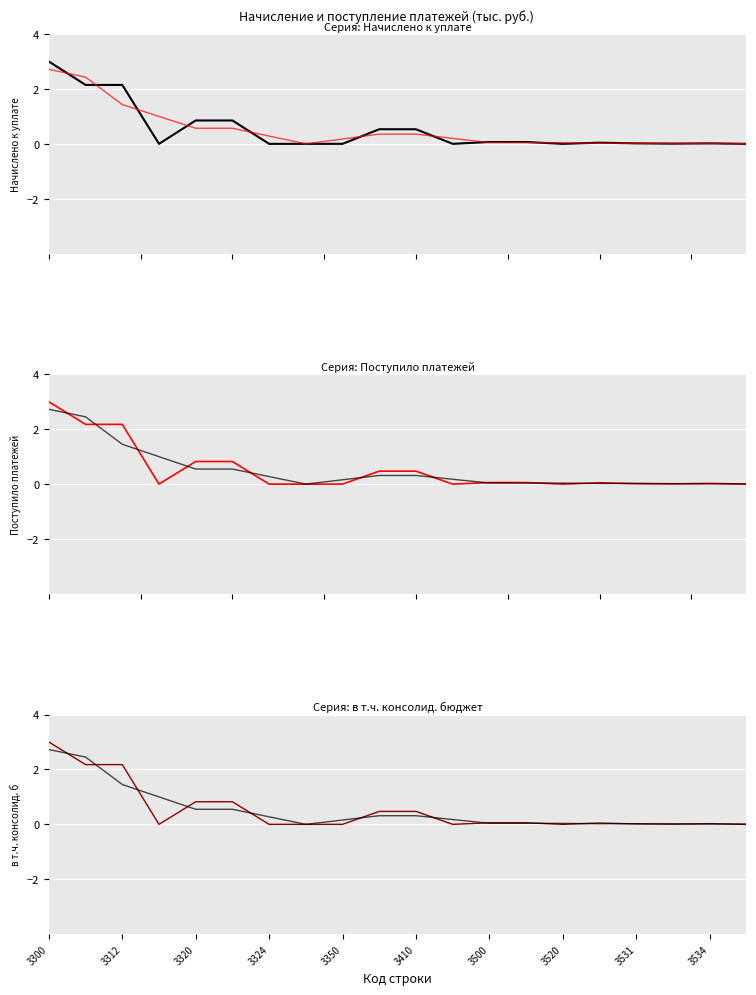

Which series changed the most between 3320 and 3410?

в т.ч. консолид. бюджет